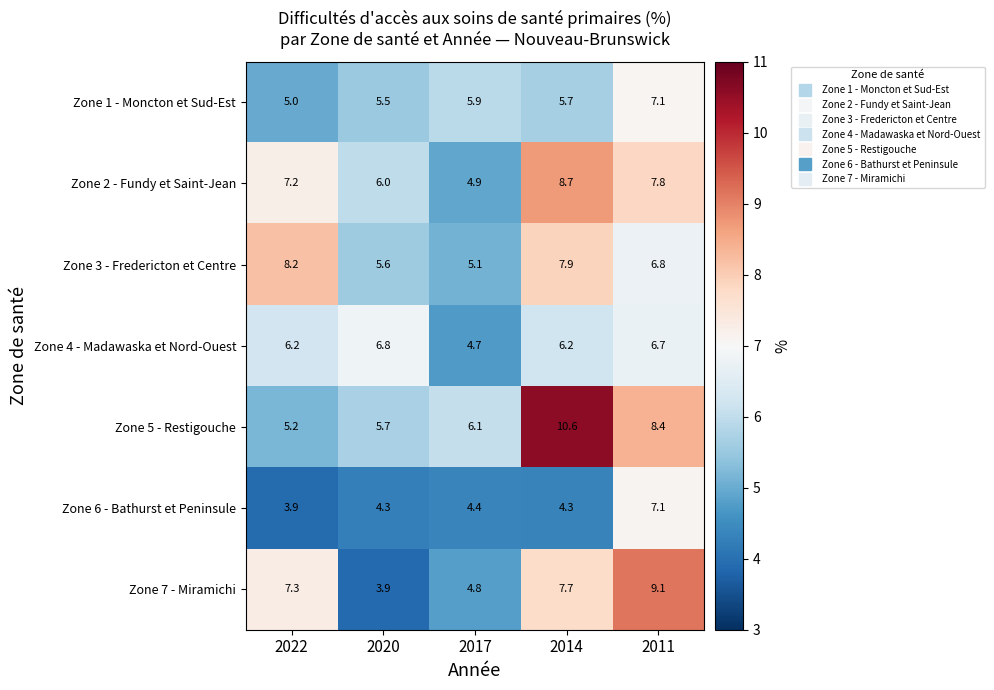

The Zone 7 - Miramichi series shows 4.3 at 2022. True or false?

False